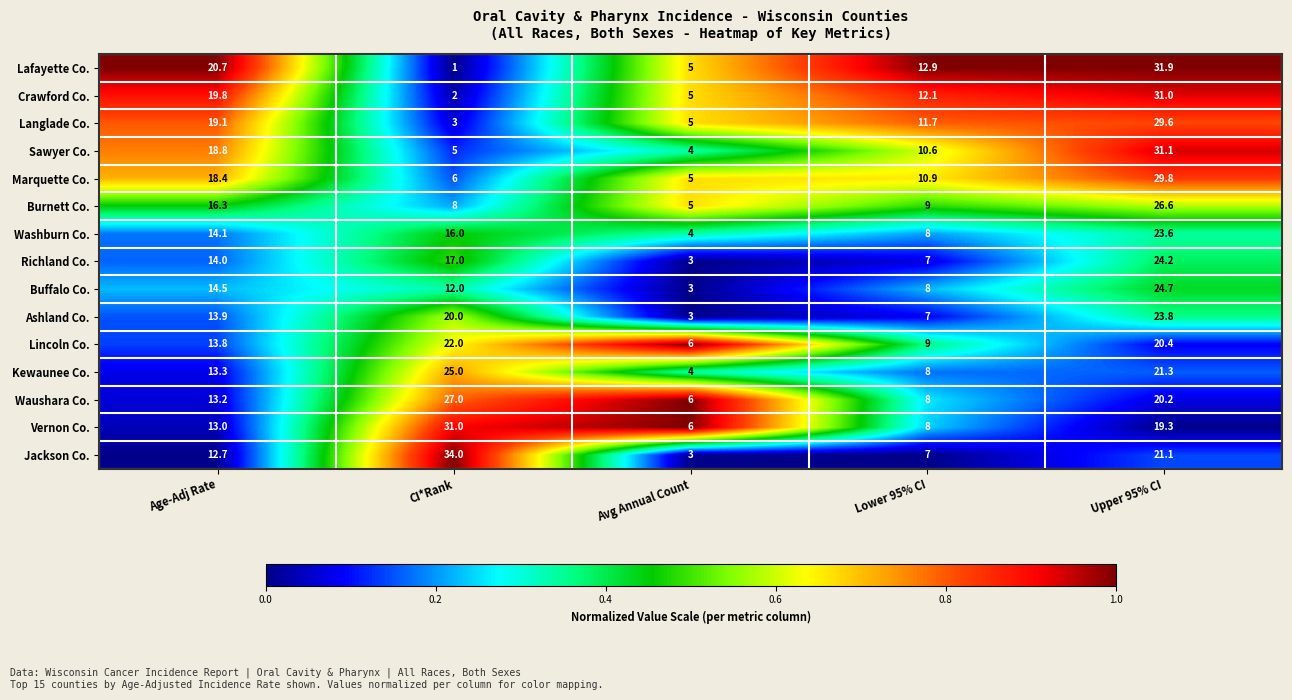

What is the difference between the second highest and minimum values in the Burnett Co. series?

11.3